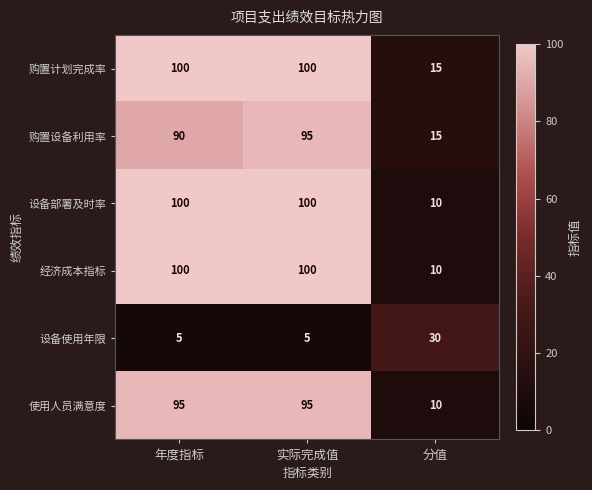

What is the minimum value for 设备部署及时率?

10